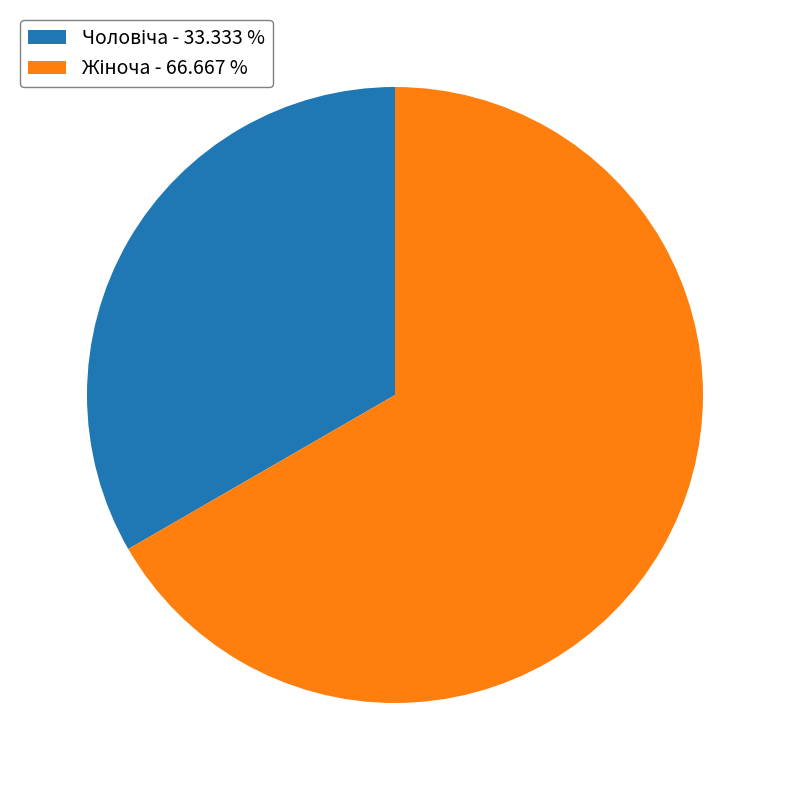

Is there any slice that represents more than half of the pie?

Yes